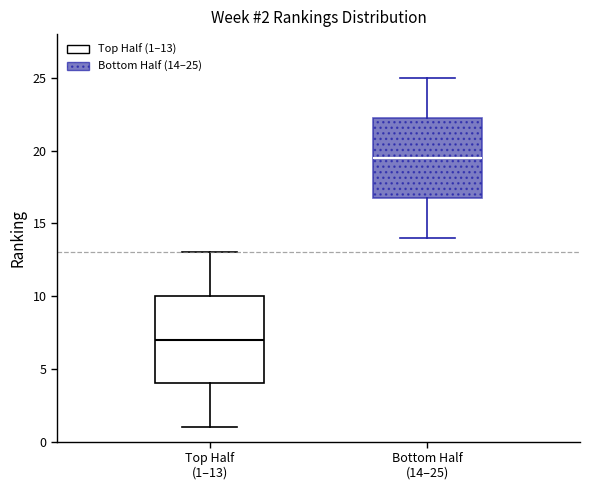

Comparing the boxes themselves (not the whiskers), which one is the tallest?

Top Half (1–13)